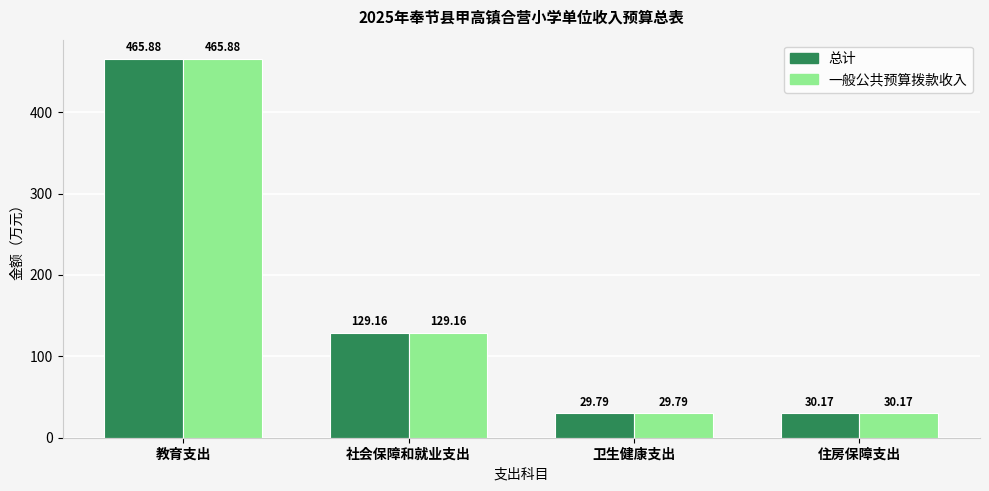

True or false: 一般公共预算拨款收入 has a value of 30.2 at 住房保障支出.

True